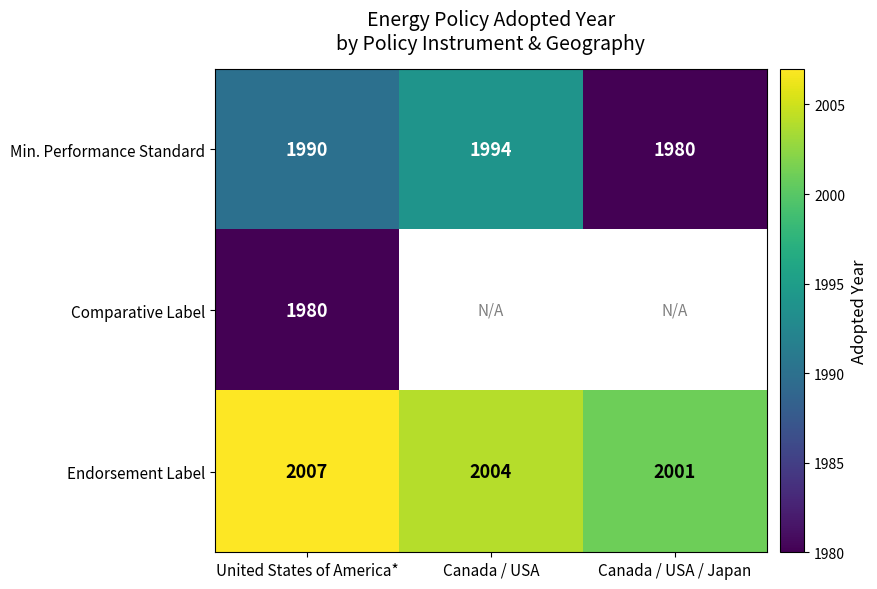

What is the minimum value shown in the chart?

1980.0